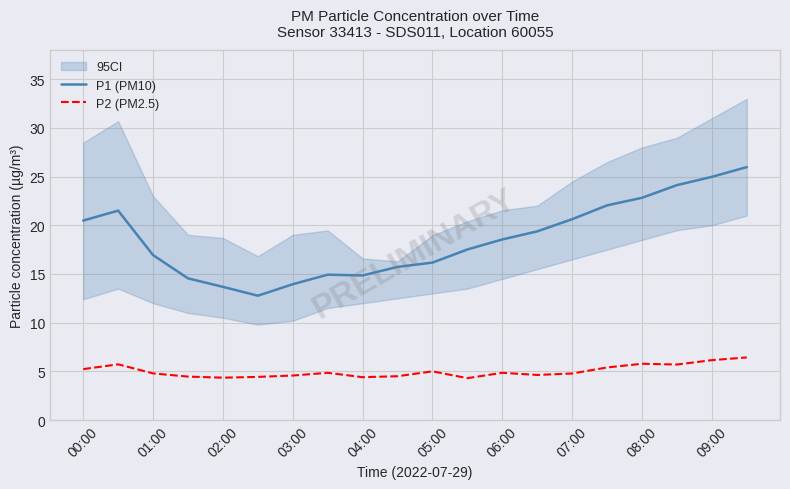

True or false: P1 (PM10) and P2 (PM2.5) intersect in this chart.

False